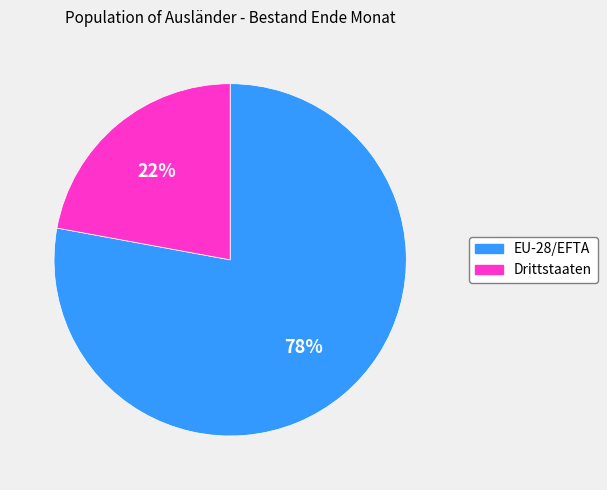

To the nearest percent, what is the average slice percentage?

50%